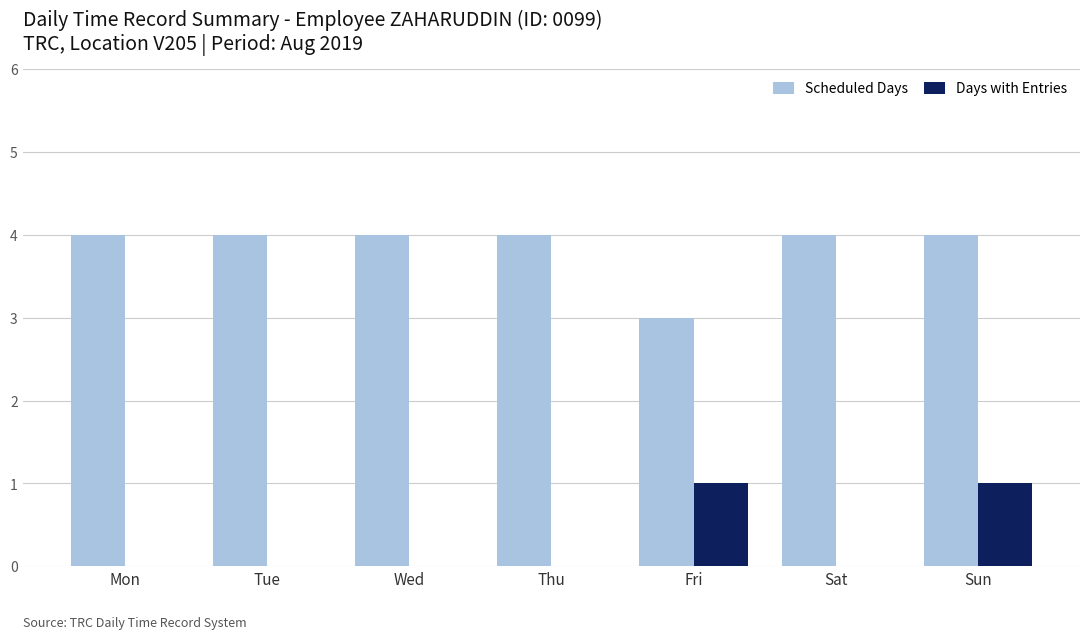

Which series changed the most between Wed and Sun?

Days with Entries